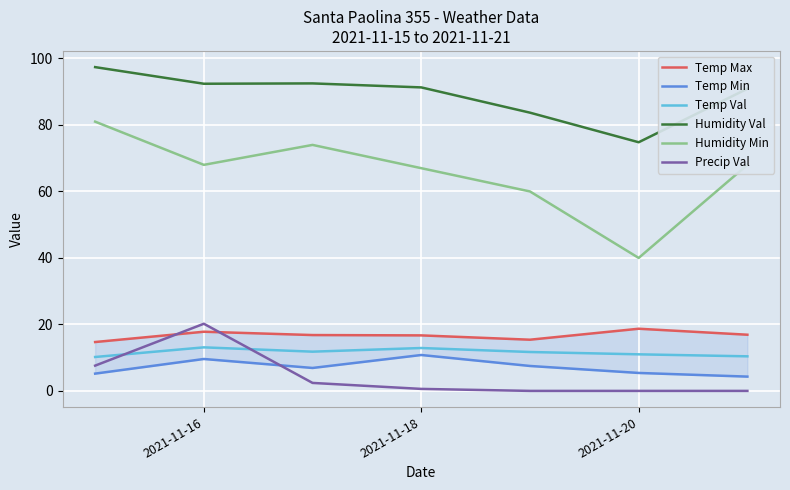

Which series has the largest range (max minus min)?

Humidity Min